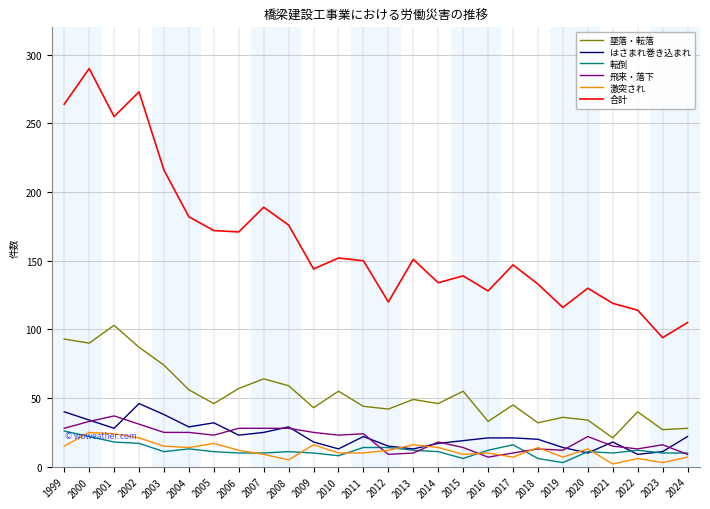

Where is 合計 nearest to the value 192?

2007